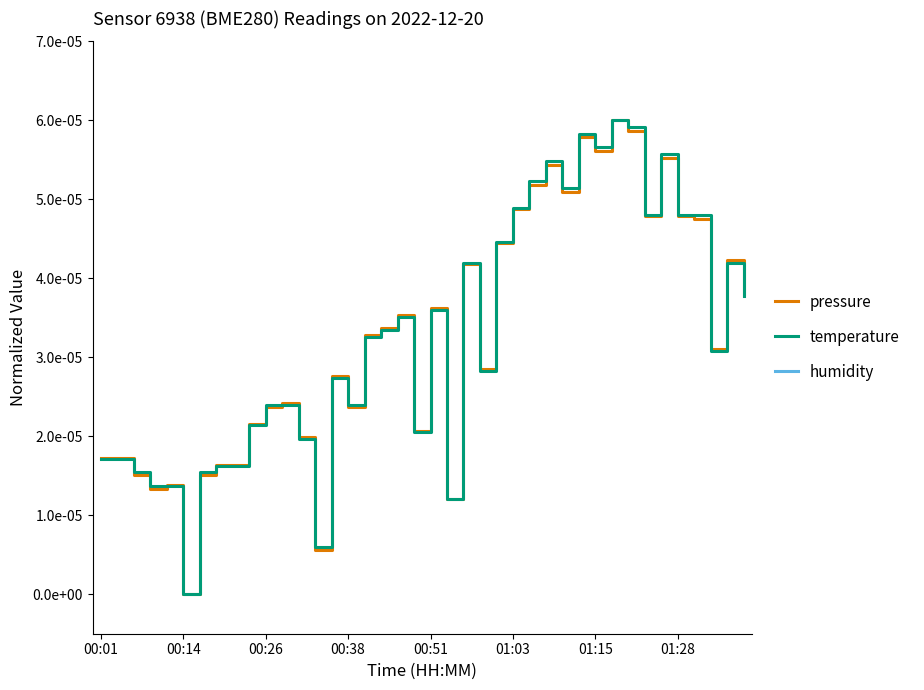

What position from the left is 23?

24